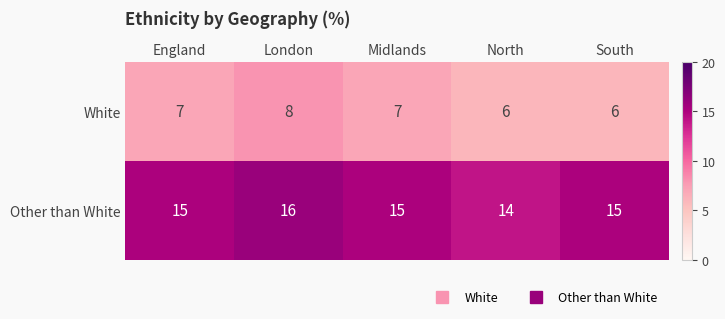

Rank the series at North from highest to lowest value.

Other than White, White